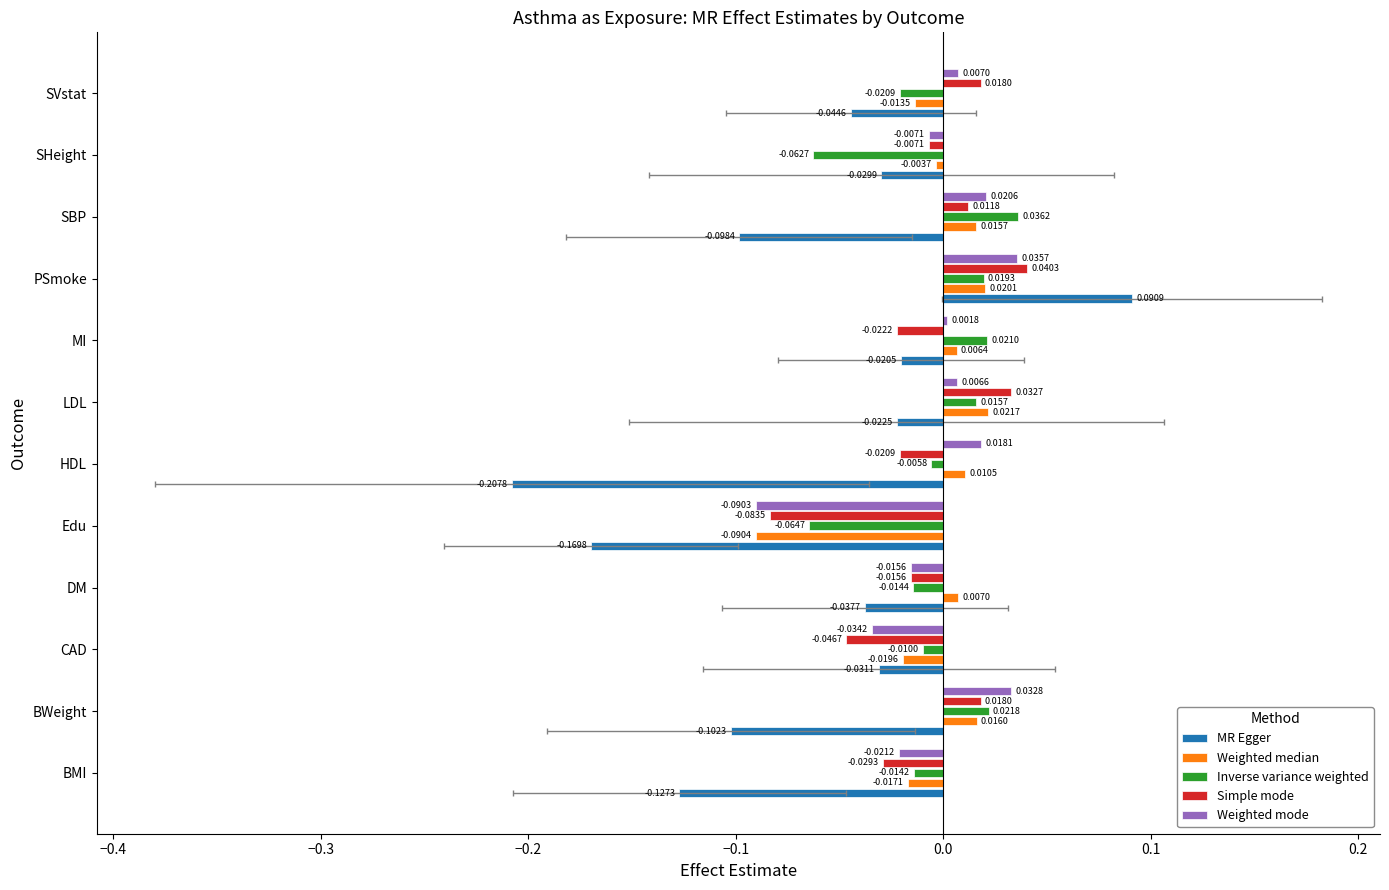

Is it true that Simple mode equals 0.0 at SBP?

False